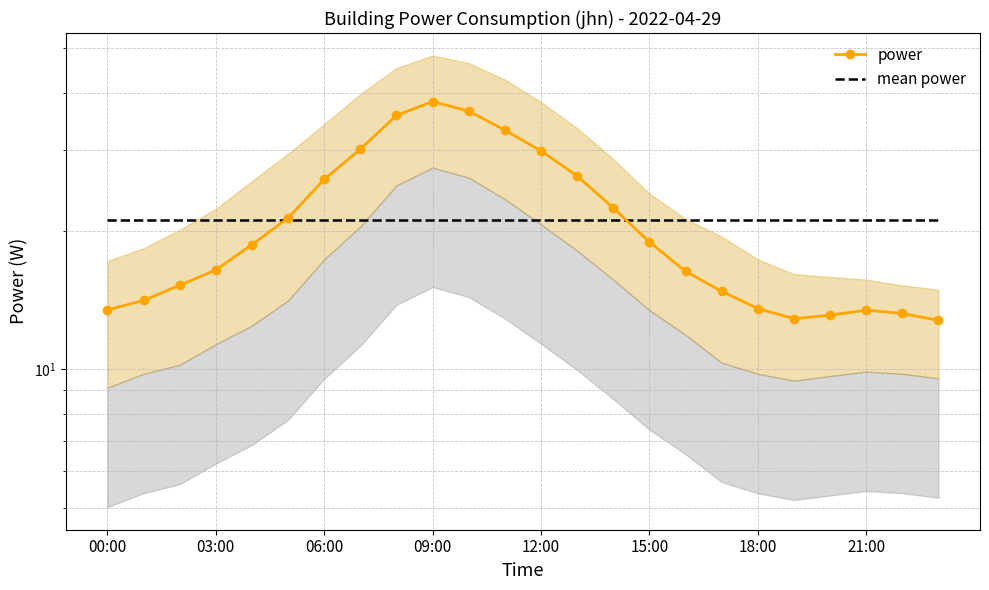

Which series has the largest total across all categories?

power